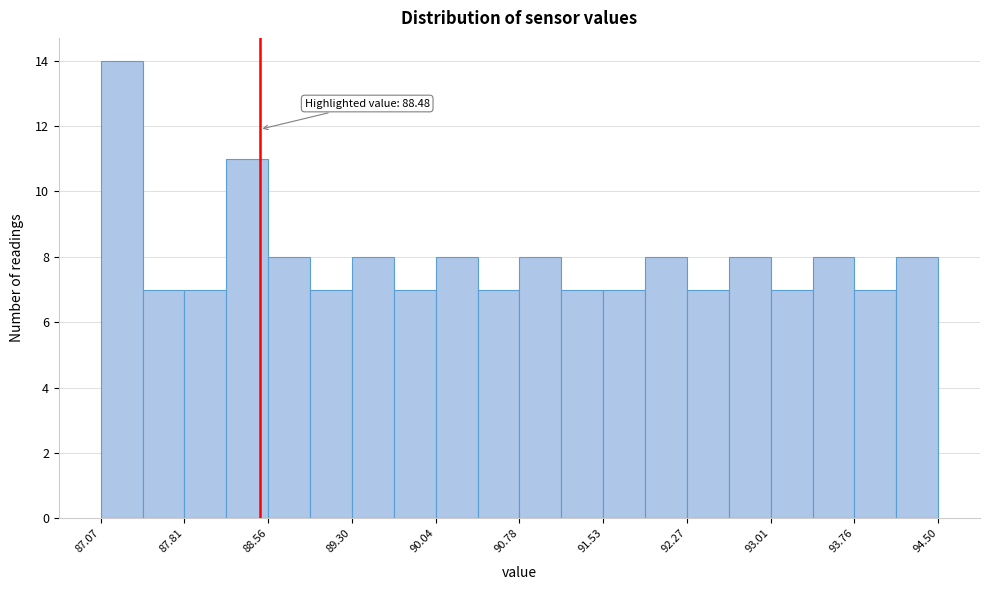

Around what value on the x-axis is the tallest bar? Give the approximate position of its centre, as read against the axis.

87.3